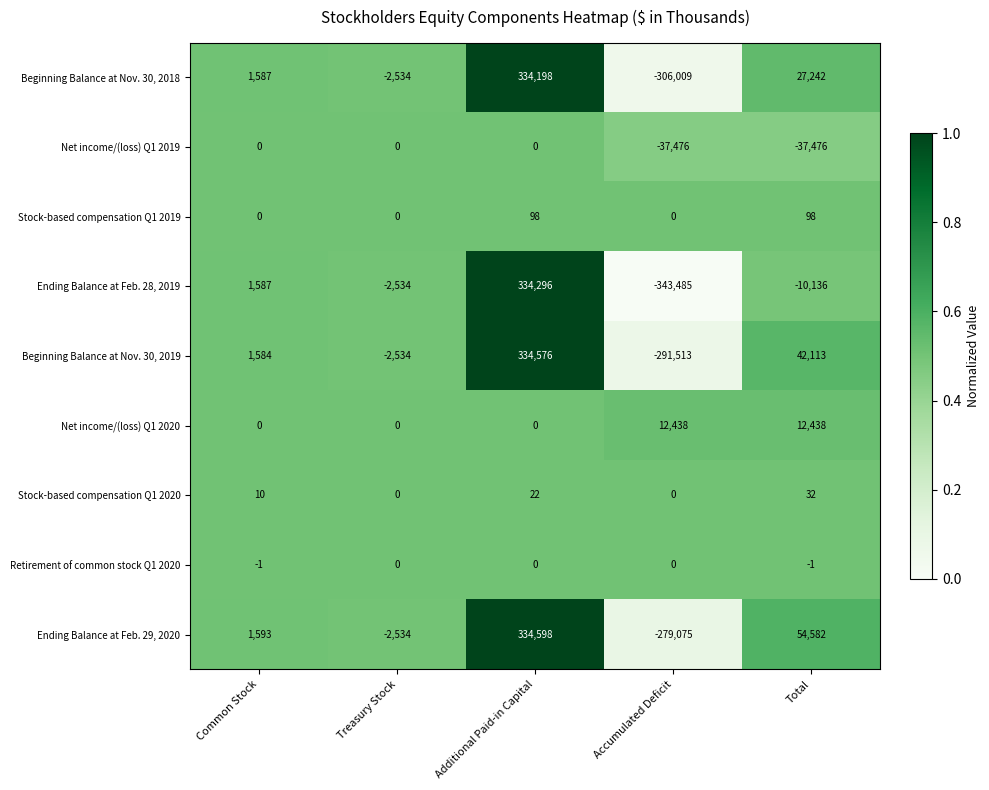

Which series has the largest total across all categories?

Ending Balance at Feb. 29, 2020